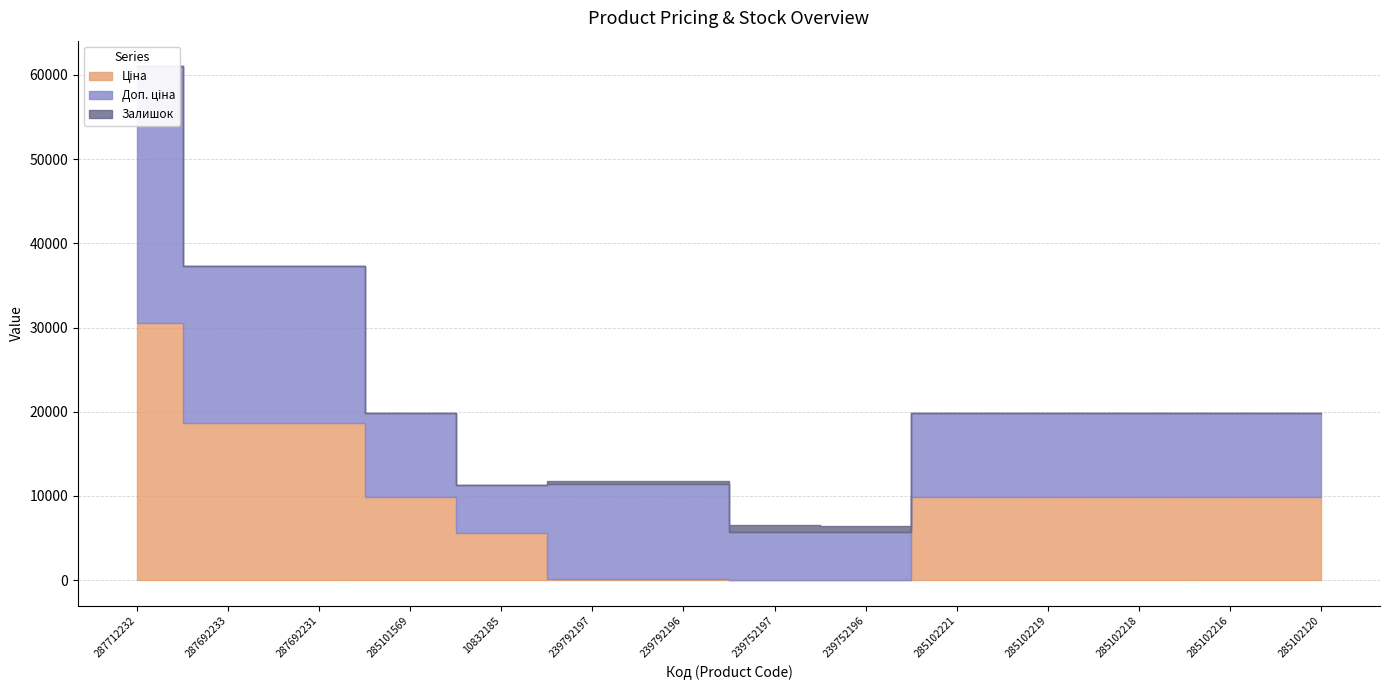

What is the label of the 9th point from the right?

239792197